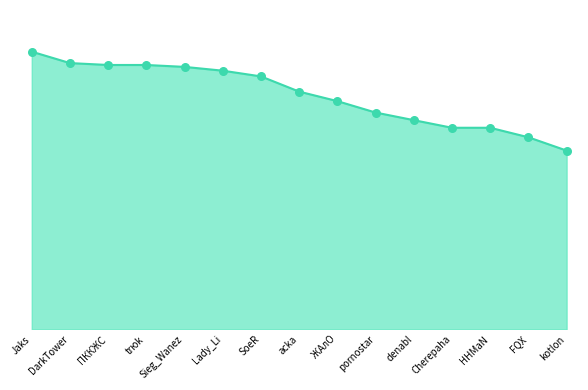

At which category is the sum across all series the highest?

Jaks